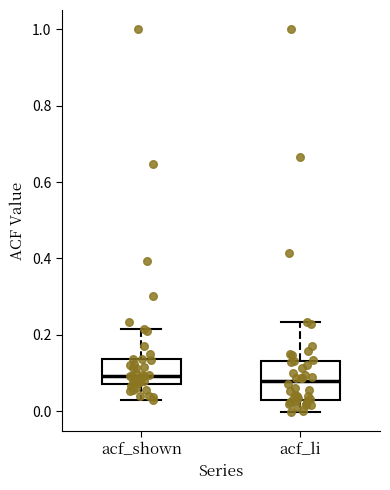

Comparing the boxes themselves (not the whiskers), which one is the tallest?

acf_li